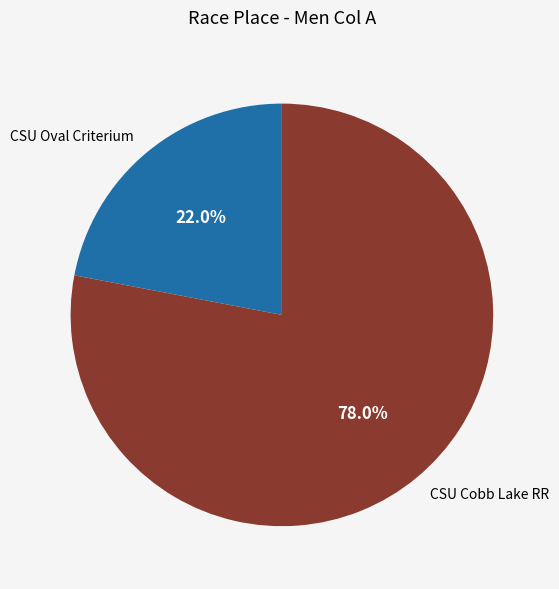

What percentage is the CSU Oval Criterium slice, to the nearest percent?

22%